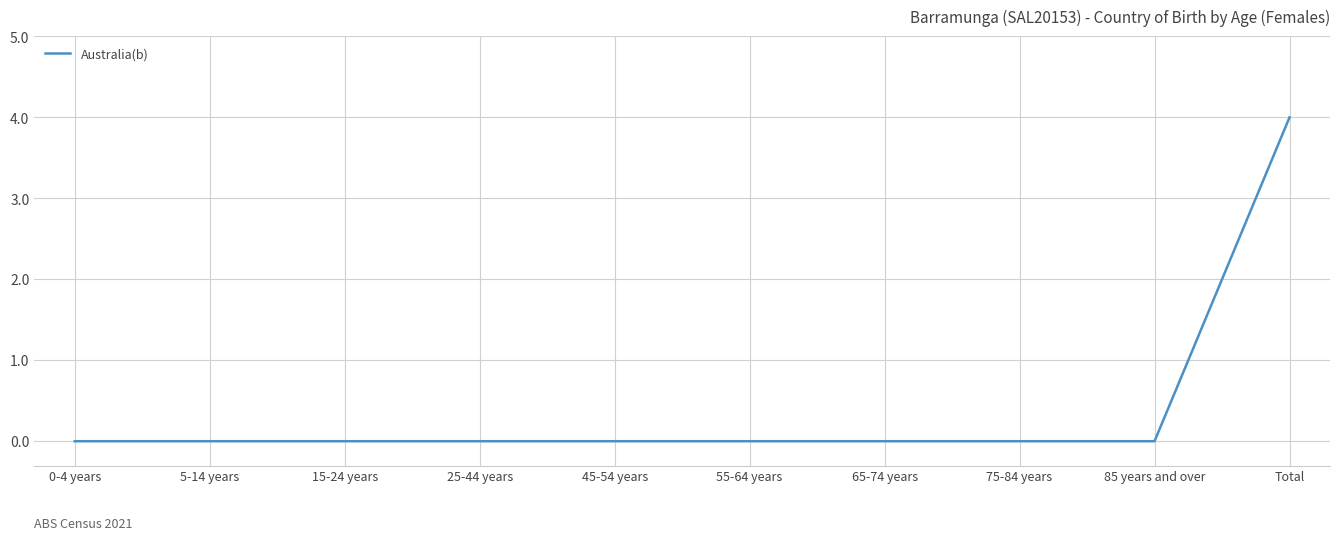

What position from the left is 55-64 years?

6